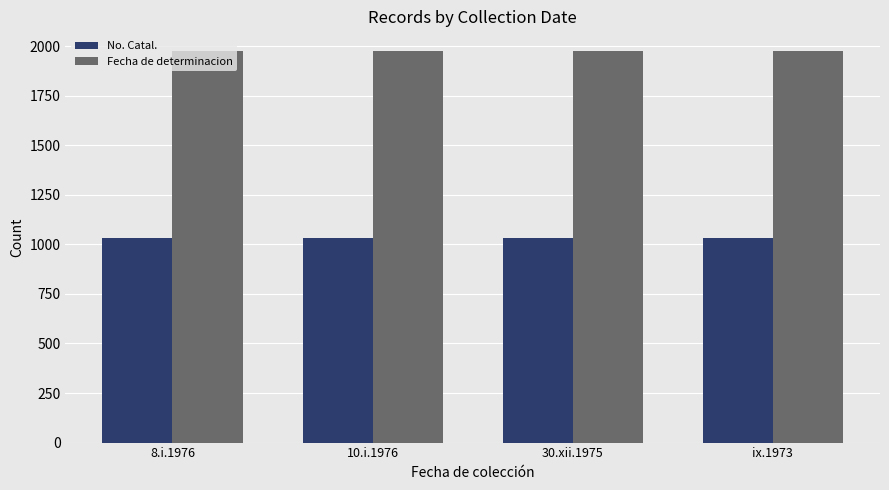

Reading left to right, what are all the values shown in this chart?

No. Catal.: 1034	1034	1034	1034
Fecha de determinacion: 1976	1976	1976	1976